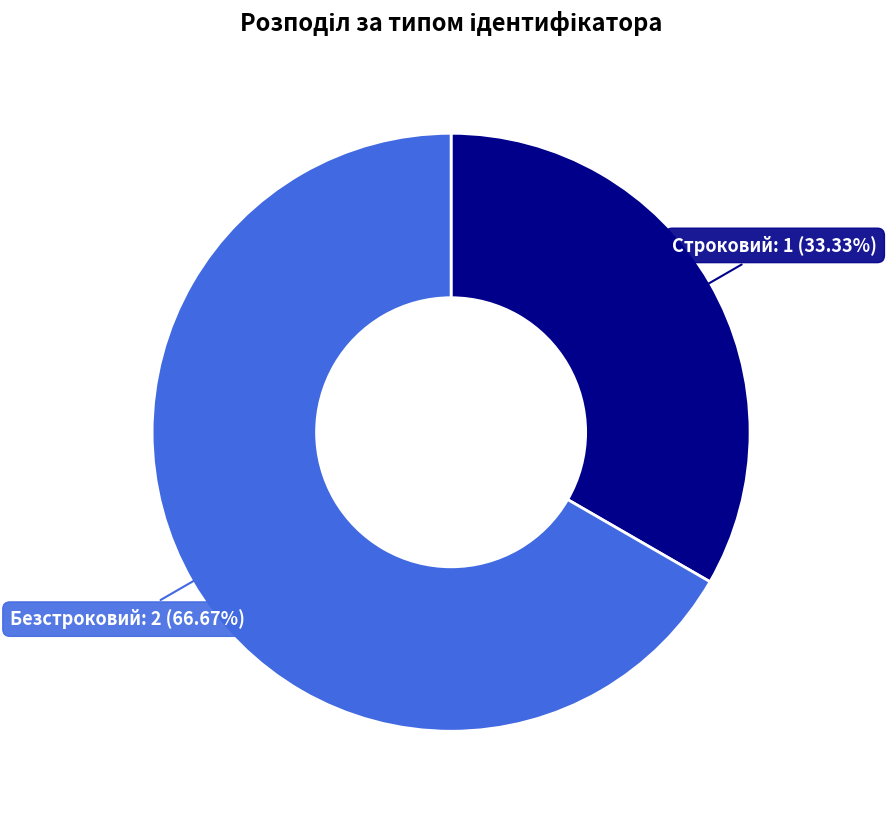

Count the number of slices in the pie.

2